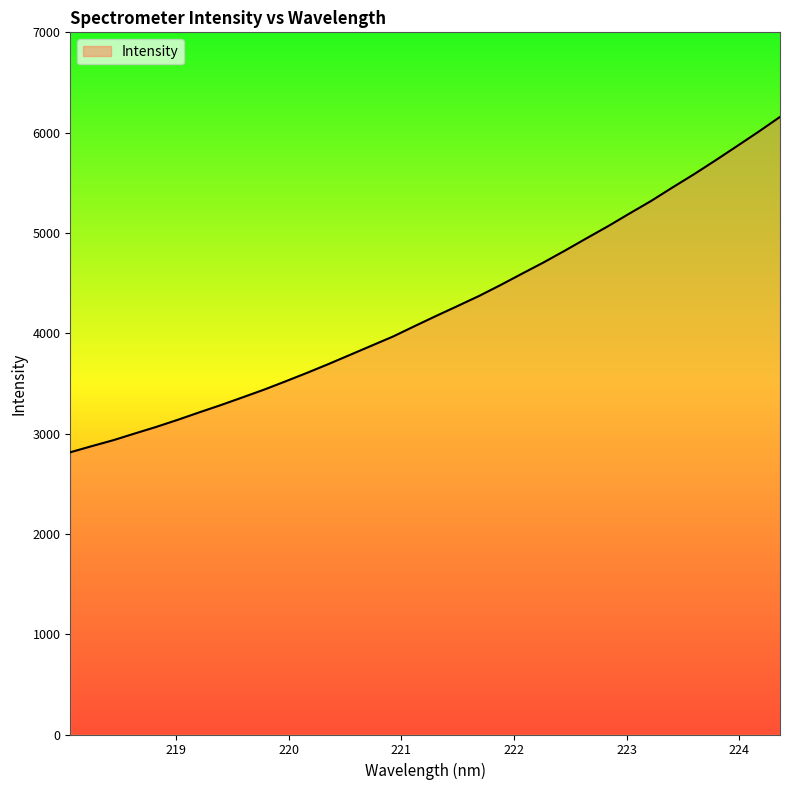

What is the smallest value displayed?

2813.5